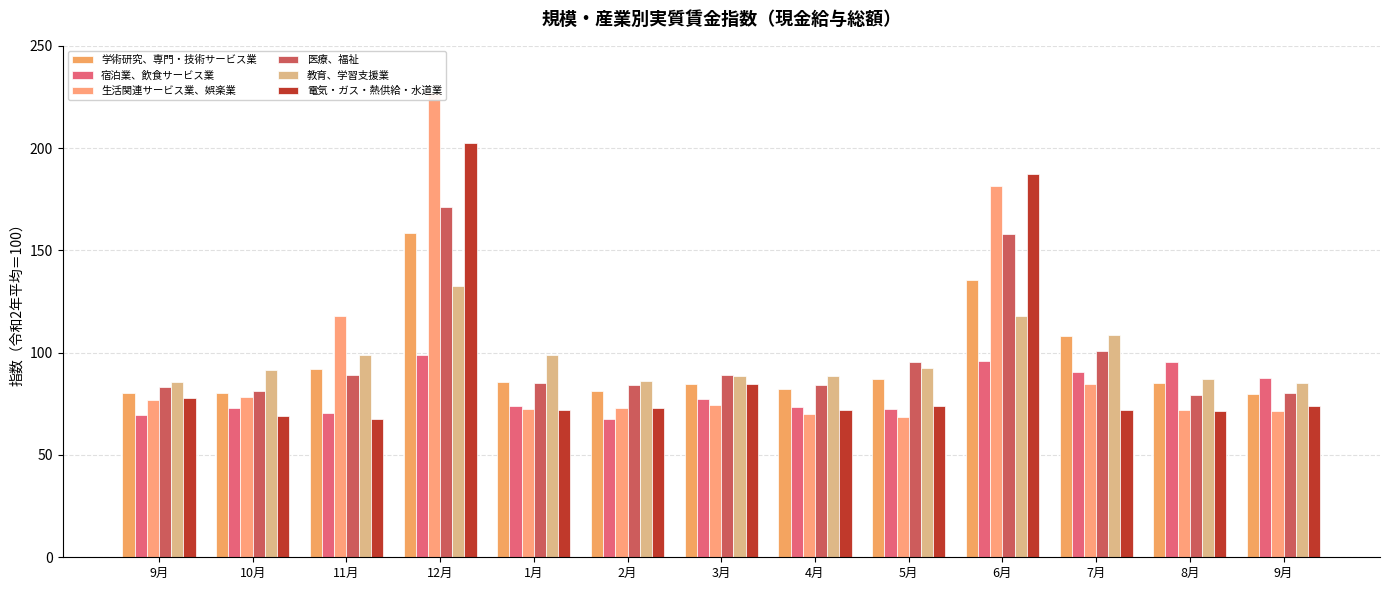

Which series has the largest range (max minus min)?

生活関連サービス業、娯楽業